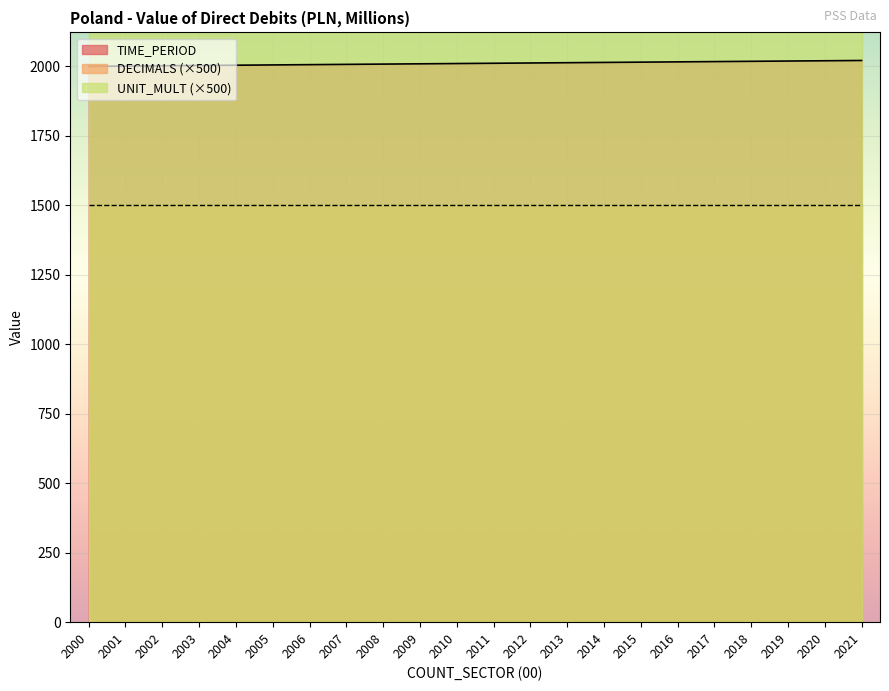

How many categories are shown in the chart?

22